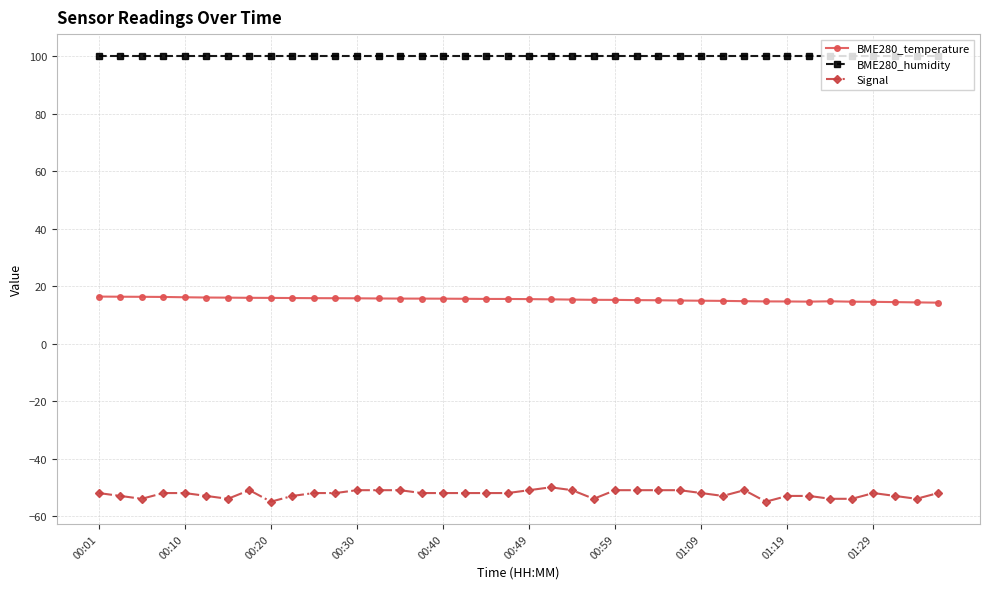

At how many categories does at least one series exceed 76?

40